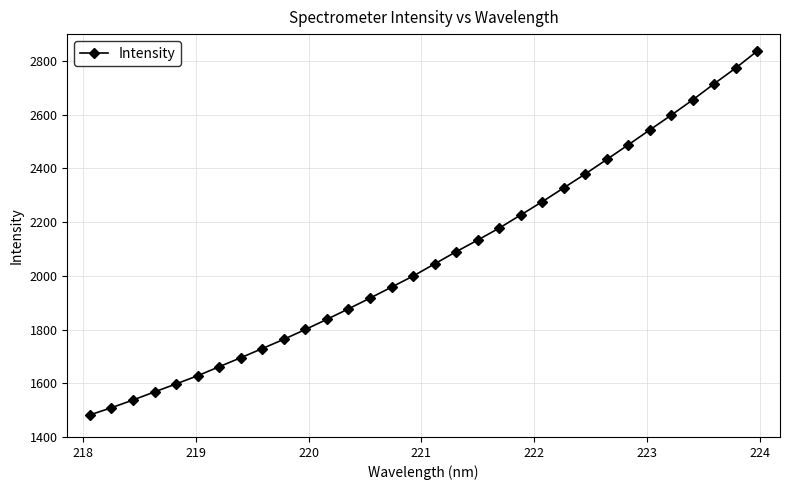

True or false: the data has more than 2 interior local peaks.

False